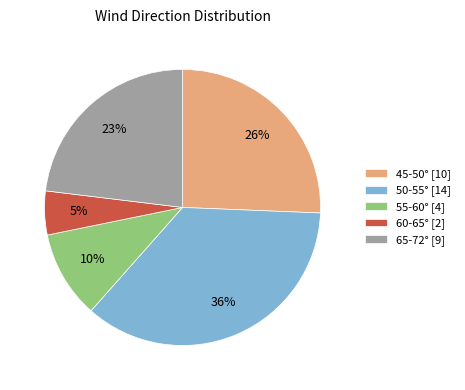

The 45-50° [10] slice represents 26% of the pie. True or false?

True